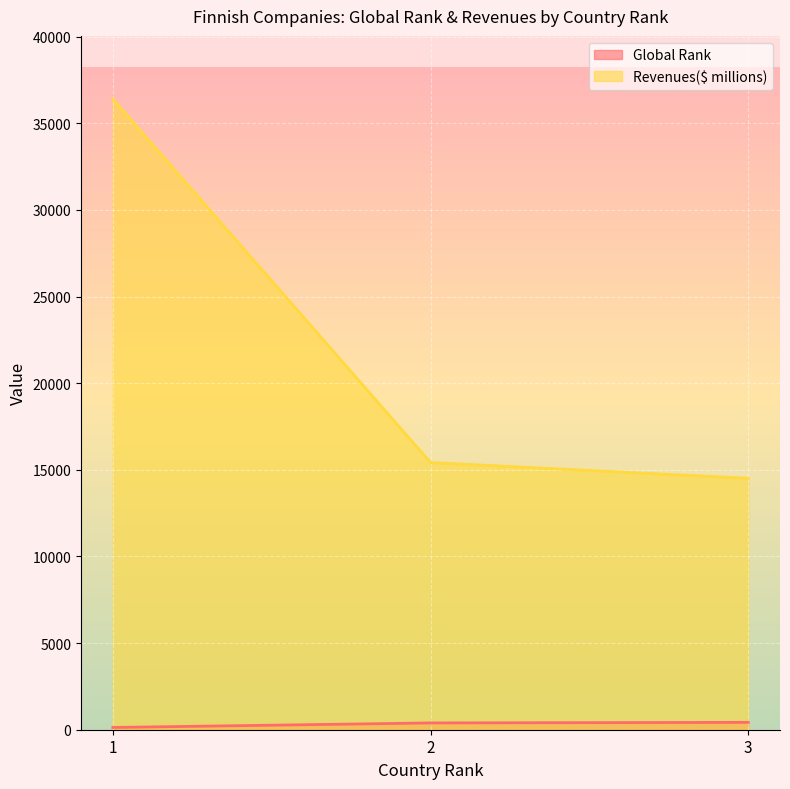

Which series has the largest total across all categories?

Revenues($ millions)